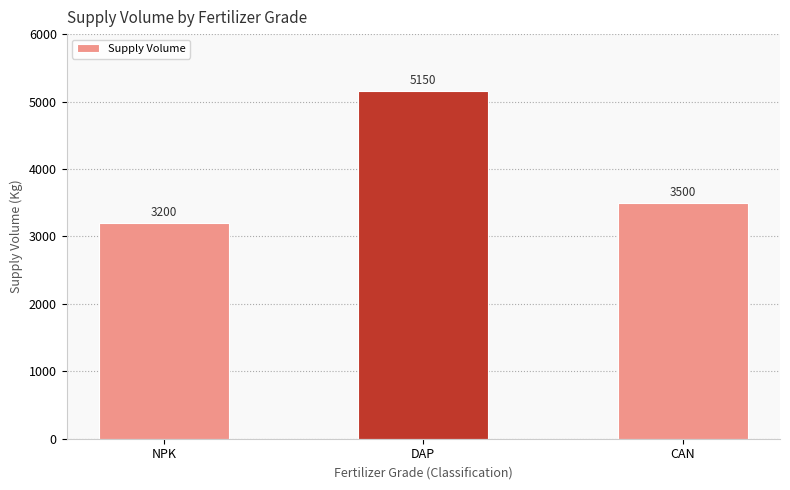

What is the smallest value displayed?

3200